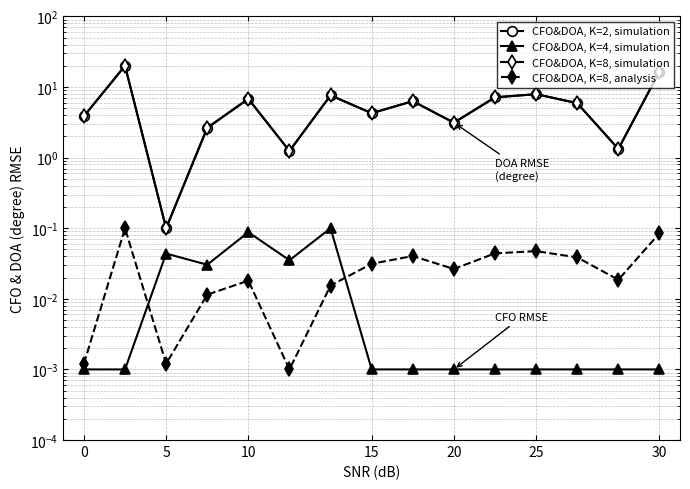

What is the difference between the second highest and second lowest values in the CFO&DOA, K=2, simulation series?

15.3